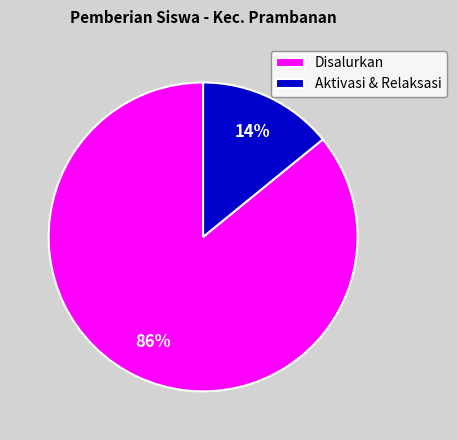

To the nearest percent, what is the difference between the largest and smallest slice percentages?

72%